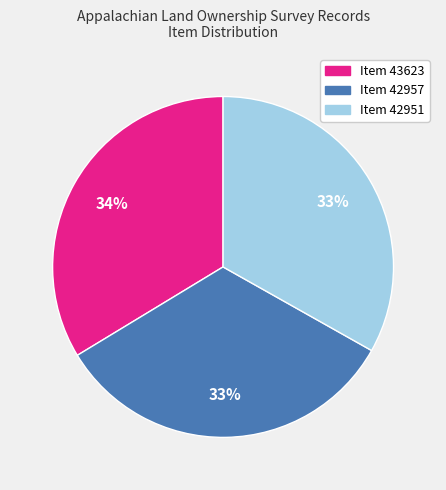

Is it true that Item 42951 is 33% of the pie?

True